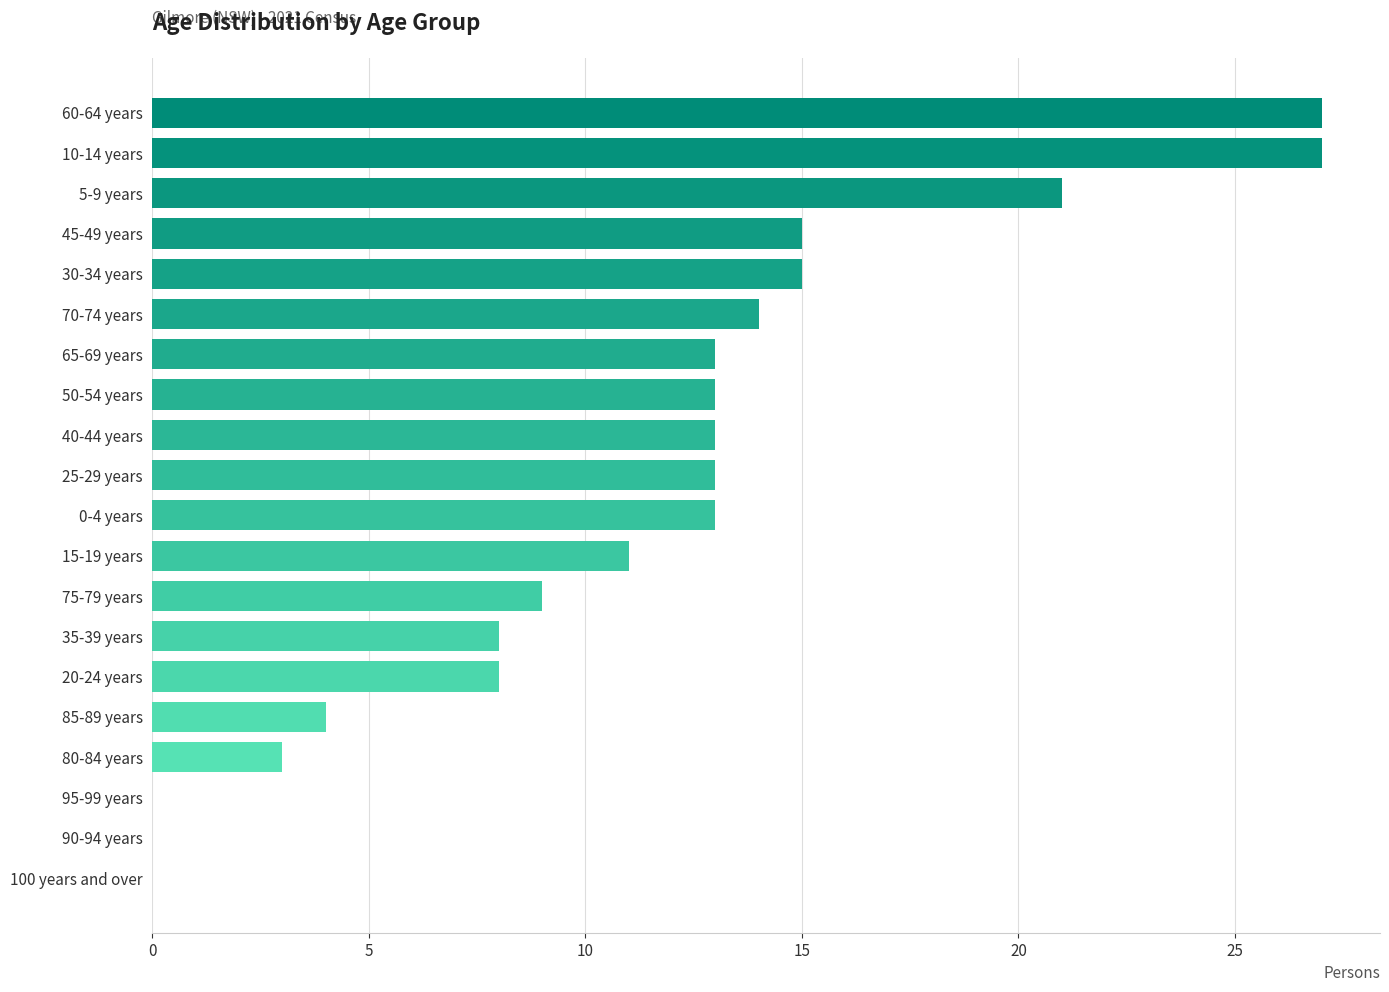

What is the maximum value shown in the chart?

27